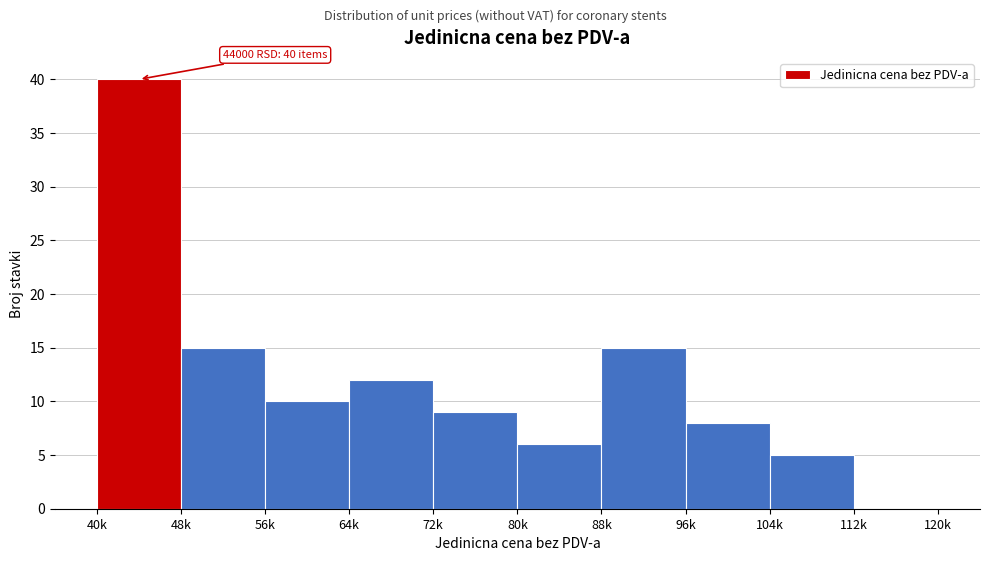

Reading left to right, what are all the values shown in this chart?

40k=40	48k=15	56k=10	64k=12	72k=9	80k=6	88k=15	96k=8	104k=5	112k=0